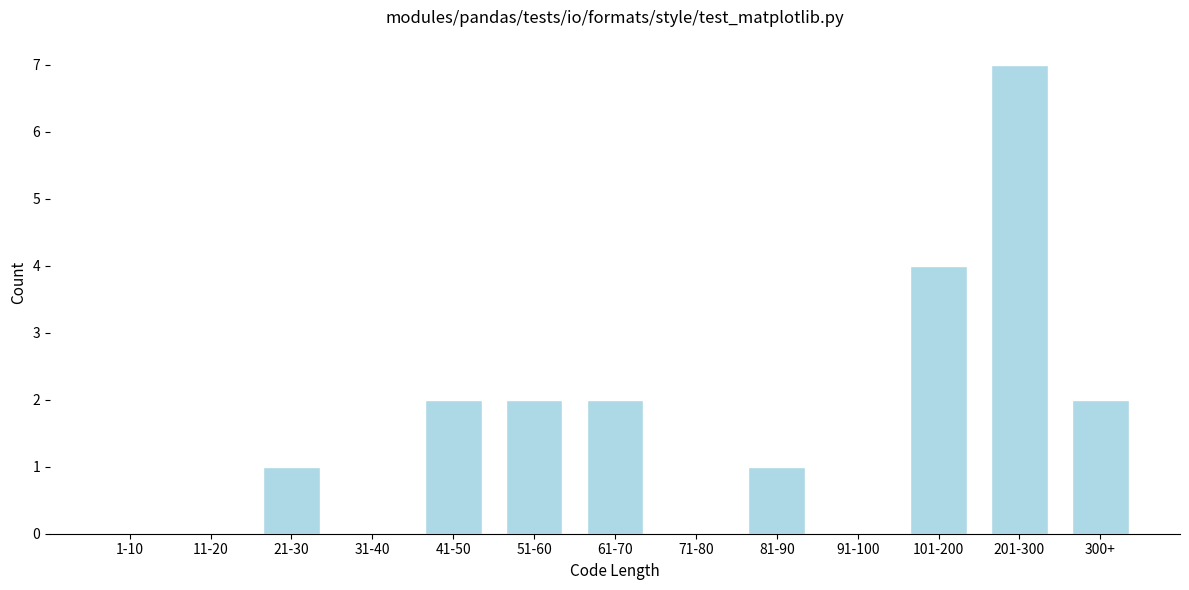

Reading left to right, transcribe all the data shown in this chart.

1-10=0	11-20=0	21-30=1	31-40=0	41-50=2	51-60=2	61-70=2	71-80=0	81-90=1	91-100=0	101-200=4	201-300=7	300+=2